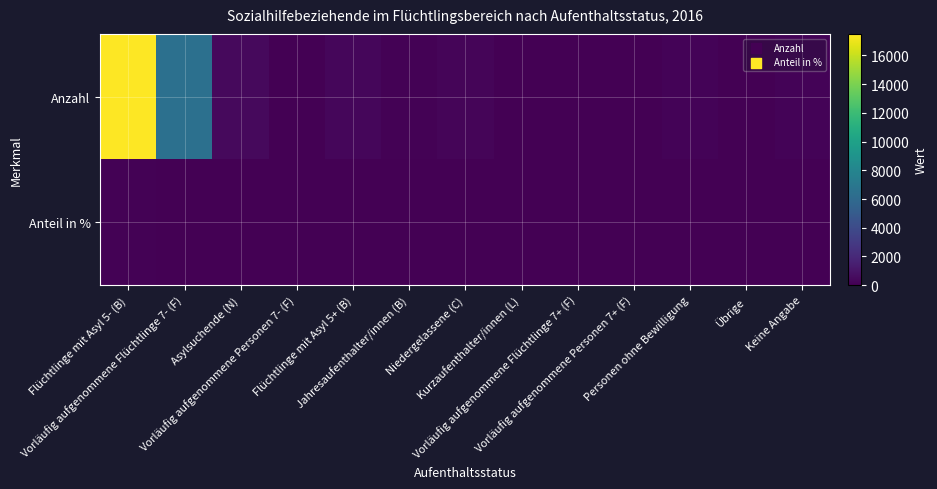

Reading left to right, extract all data points from this chart.

Anzahl: Flüchtlinge mit Asyl 5- (B)=17501.0	Vorläufig aufgenommene Flüchtlinge 7- (F)=6463.0	Asylsuchende (N)=418.0	Vorläufig aufgenommene Personen 7- (F)=54.0	Flüchtlinge mit Asyl 5+ (B)=297.0	Jahresaufenthalter/innen (B)=130.0	Niedergelassene (C)=271.0	Kurzaufenthalter/innen (L)=0.0	Vorläufig aufgenommene Flüchtlinge 7+ (F)=23.0	Vorläufig aufgenommene Personen 7+ (F)=10.0	Personen ohne Bewilligung=164.0	Übrige=9.0	Keine Angabe=191.0
Anteil in %: Flüchtlinge mit Asyl 5- (B)=69.1	Vorläufig aufgenommene Flüchtlinge 7- (F)=25.5	Asylsuchende (N)=1.6	Vorläufig aufgenommene Personen 7- (F)=0.2	Flüchtlinge mit Asyl 5+ (B)=1.2	Jahresaufenthalter/innen (B)=0.5	Niedergelassene (C)=1.1	Kurzaufenthalter/innen (L)=0.0	Vorläufig aufgenommene Flüchtlinge 7+ (F)=0.1	Vorläufig aufgenommene Personen 7+ (F)=0.0	Personen ohne Bewilligung=0.6	Übrige=0.0	Keine Angabe=0.7